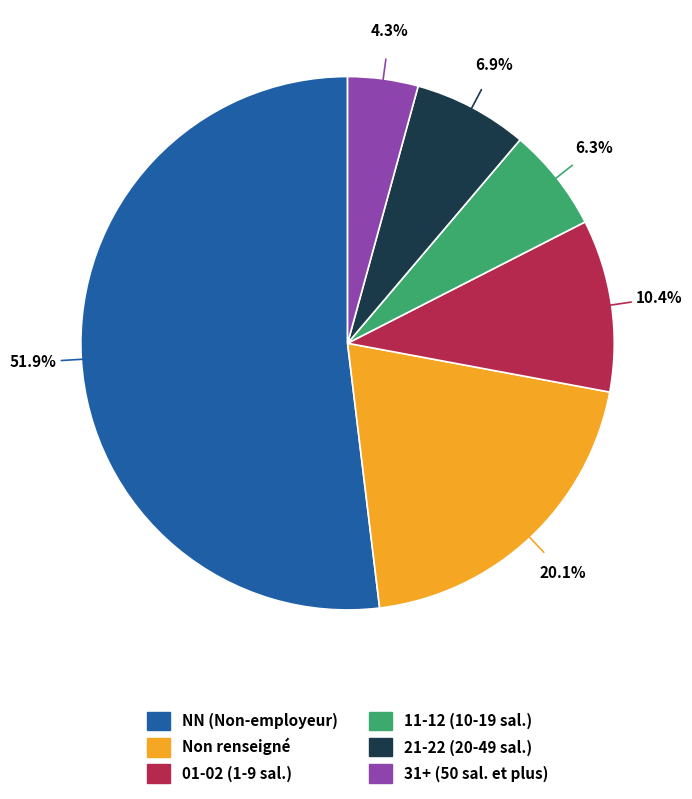

Is there a majority slice in this chart?

Yes